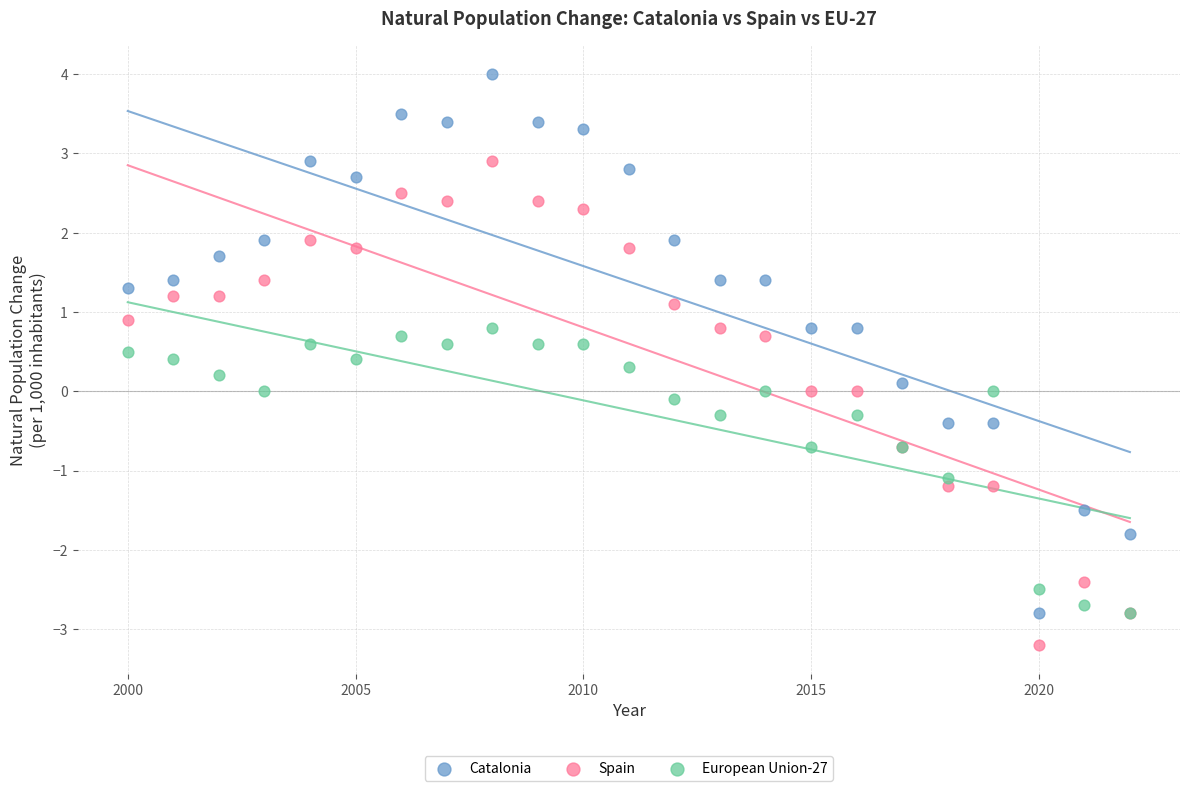

Which series has the largest Y range (max minus min)?

Catalonia